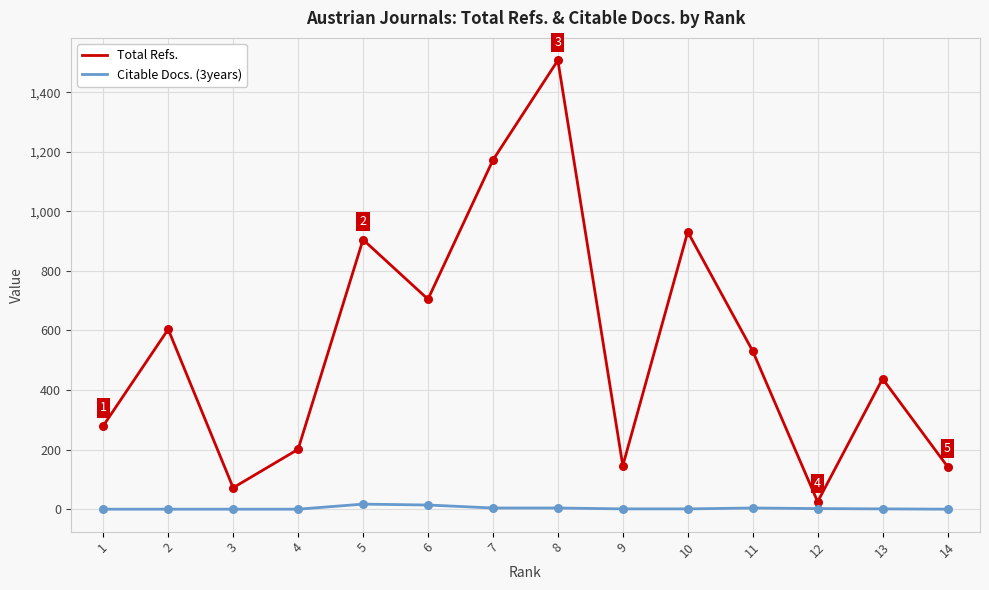

Which series changed the most between 4 and 5?

Total Refs.